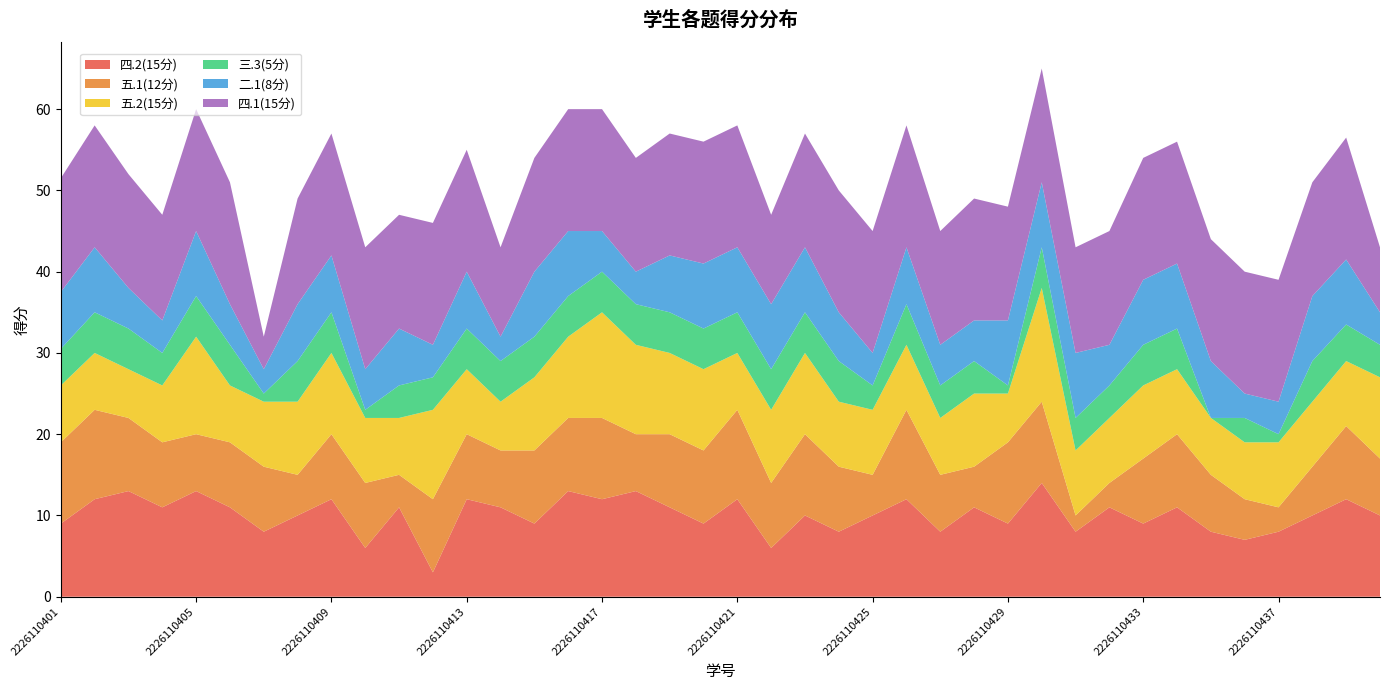

Reading right to left, list all the values displayed in this chart.

四.2(15分): 2226110440=10.0	2226110439=12.0	2226110438=10.0	2226110437=8.0	2226110436=7.0	2226110435=8.0	2226110434=11.0	2226110433=9.0	2226110432=11.0	2226110431=8.0	2226110430=14.0	2226110429=9.0	2226110428=11.0	2226110427=8.0	2226110426=12.0	2226110425=10.0	2226110424=8.0	2226110423=10.0	2226110422=6.0	2226110421=12.0	2226110420=9.0	2226110419=11.0	2226110418=13.0	2226110417=12.0	2226110416=13.0	2226110415=9.0	2226110414=11.0	2226110413=12.0	2226110412=3.0	2226110411=11.0	2226110410=6.0	2226110409=12.0	2226110408=10.0	2226110407=8.0	2226110406=11.0	2226110405=13.0	2226110404=11.0	2226110403=13.0	2226110402=12.0	2226110401=9.0
五.1(12分): 2226110440=7.0	2226110439=9.0	2226110438=6.0	2226110437=3.0	2226110436=5.0	2226110435=7.0	2226110434=9.0	2226110433=8.0	2226110432=3.0	2226110431=2.0	2226110430=10.0	2226110429=10.0	2226110428=5.0	2226110427=7.0	2226110426=11.0	2226110425=5.0	2226110424=8.0	2226110423=10.0	2226110422=8.0	2226110421=11.0	2226110420=9.0	2226110419=9.0	2226110418=7.0	2226110417=10.0	2226110416=9.0	2226110415=9.0	2226110414=7.0	2226110413=8.0	2226110412=9.0	2226110411=4.0	2226110410=8.0	2226110409=8.0	2226110408=5.0	2226110407=8.0	2226110406=8.0	2226110405=7.0	2226110404=8.0	2226110403=9.0	2226110402=11.0	2226110401=10.0
五.2(15分): 2226110440=10.0	2226110439=8.0	2226110438=8.0	2226110437=8.0	2226110436=7.0	2226110435=7.0	2226110434=8.0	2226110433=9.0	2226110432=8.0	2226110431=8.0	2226110430=14.0	2226110429=6.0	2226110428=9.0	2226110427=7.0	2226110426=8.0	2226110425=8.0	2226110424=8.0	2226110423=10.0	2226110422=9.0	2226110421=7.0	2226110420=10.0	2226110419=10.0	2226110418=11.0	2226110417=13.0	2226110416=10.0	2226110415=9.0	2226110414=6.0	2226110413=8.0	2226110412=11.0	2226110411=7.0	2226110410=8.0	2226110409=10.0	2226110408=9.0	2226110407=8.0	2226110406=7.0	2226110405=12.0	2226110404=7.0	2226110403=6.0	2226110402=7.0	2226110401=7.0
三.3(5分): 2226110440=4.0	2226110439=4.5	2226110438=5.0	2226110437=1.0	2226110436=3.0	2226110435=0.0	2226110434=5.0	2226110433=5.0	2226110432=4.0	2226110431=4.0	2226110430=5.0	2226110429=1.0	2226110428=4.0	2226110427=4.0	2226110426=5.0	2226110425=3.0	2226110424=5.0	2226110423=5.0	2226110422=5.0	2226110421=5.0	2226110420=5.0	2226110419=5.0	2226110418=5.0	2226110417=5.0	2226110416=5.0	2226110415=5.0	2226110414=5.0	2226110413=5.0	2226110412=4.0	2226110411=4.0	2226110410=1.0	2226110409=5.0	2226110408=5.0	2226110407=1.0	2226110406=5.0	2226110405=5.0	2226110404=4.0	2226110403=5.0	2226110402=5.0	2226110401=4.5
二.1(8分): 2226110440=4.0	2226110439=8.0	2226110438=8.0	2226110437=4.0	2226110436=3.0	2226110435=7.0	2226110434=8.0	2226110433=8.0	2226110432=5.0	2226110431=8.0	2226110430=8.0	2226110429=8.0	2226110428=5.0	2226110427=5.0	2226110426=7.0	2226110425=4.0	2226110424=6.0	2226110423=8.0	2226110422=8.0	2226110421=8.0	2226110420=8.0	2226110419=7.0	2226110418=4.0	2226110417=5.0	2226110416=8.0	2226110415=8.0	2226110414=3.0	2226110413=7.0	2226110412=4.0	2226110411=7.0	2226110410=5.0	2226110409=7.0	2226110408=7.0	2226110407=3.0	2226110406=5.0	2226110405=8.0	2226110404=4.0	2226110403=5.0	2226110402=8.0	2226110401=7.0
四.1(15分): 2226110440=8.0	2226110439=15.0	2226110438=14.0	2226110437=15.0	2226110436=15.0	2226110435=15.0	2226110434=15.0	2226110433=15.0	2226110432=14.0	2226110431=13.0	2226110430=14.0	2226110429=14.0	2226110428=15.0	2226110427=14.0	2226110426=15.0	2226110425=15.0	2226110424=15.0	2226110423=14.0	2226110422=11.0	2226110421=15.0	2226110420=15.0	2226110419=15.0	2226110418=14.0	2226110417=15.0	2226110416=15.0	2226110415=14.0	2226110414=11.0	2226110413=15.0	2226110412=15.0	2226110411=14.0	2226110410=15.0	2226110409=15.0	2226110408=13.0	2226110407=4.0	2226110406=15.0	2226110405=15.0	2226110404=13.0	2226110403=14.0	2226110402=15.0	2226110401=14.0